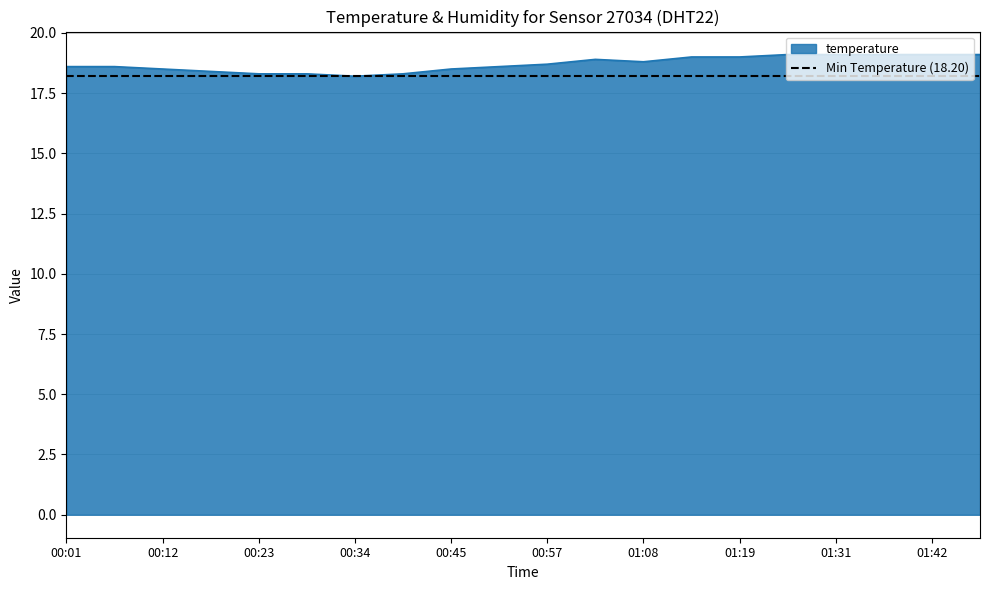

Count the number of categories in the chart.

20